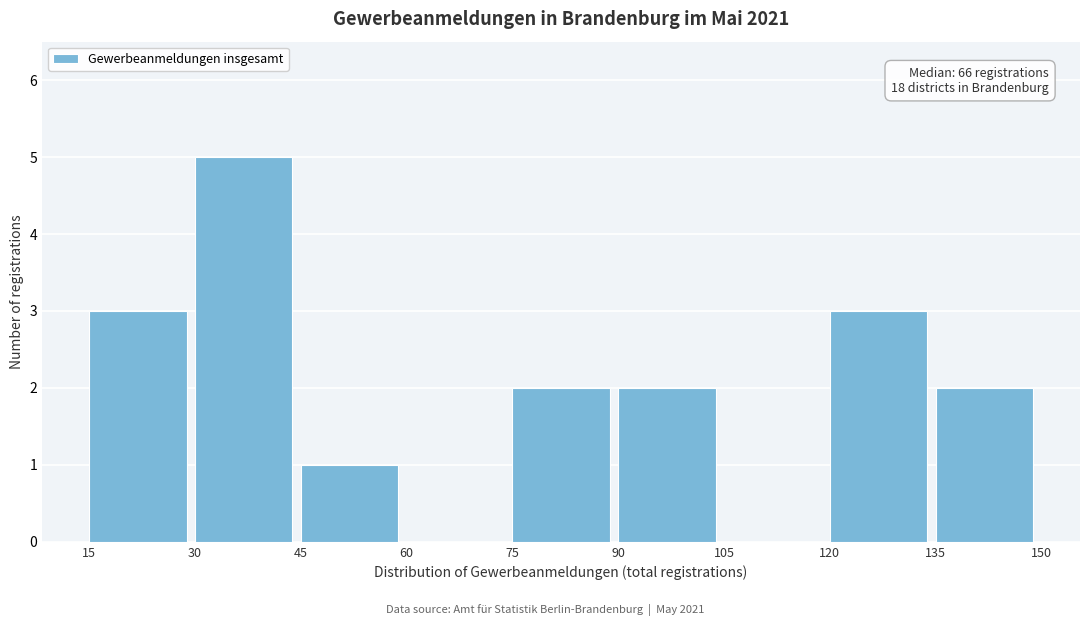

Over which range of the x-axis is the bar tallest?

30 to 45